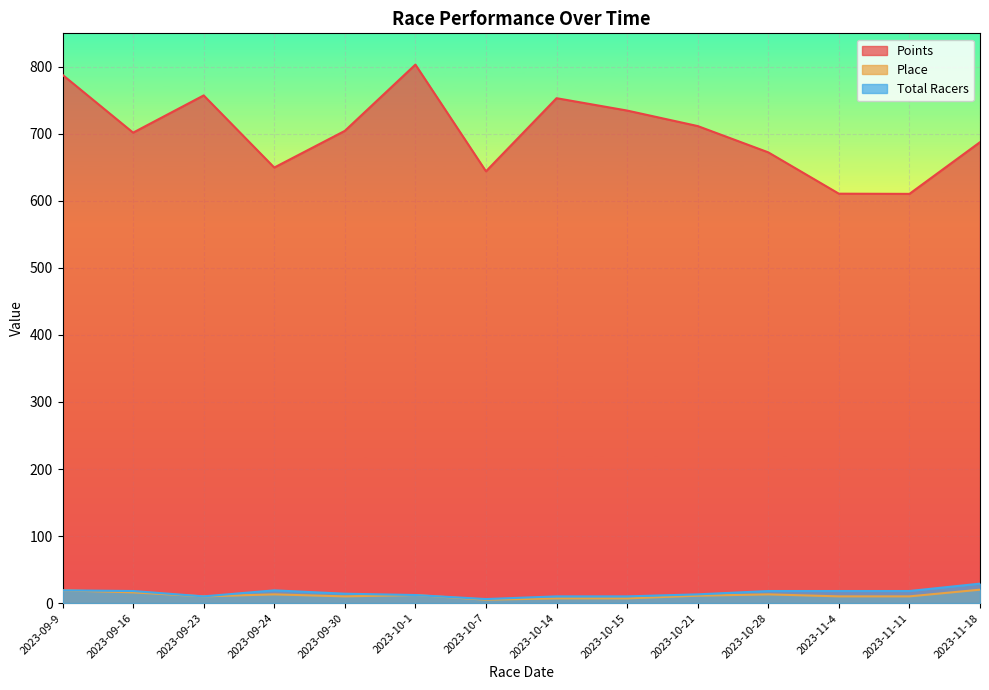

How many data points in Total Racers are above 18?

3